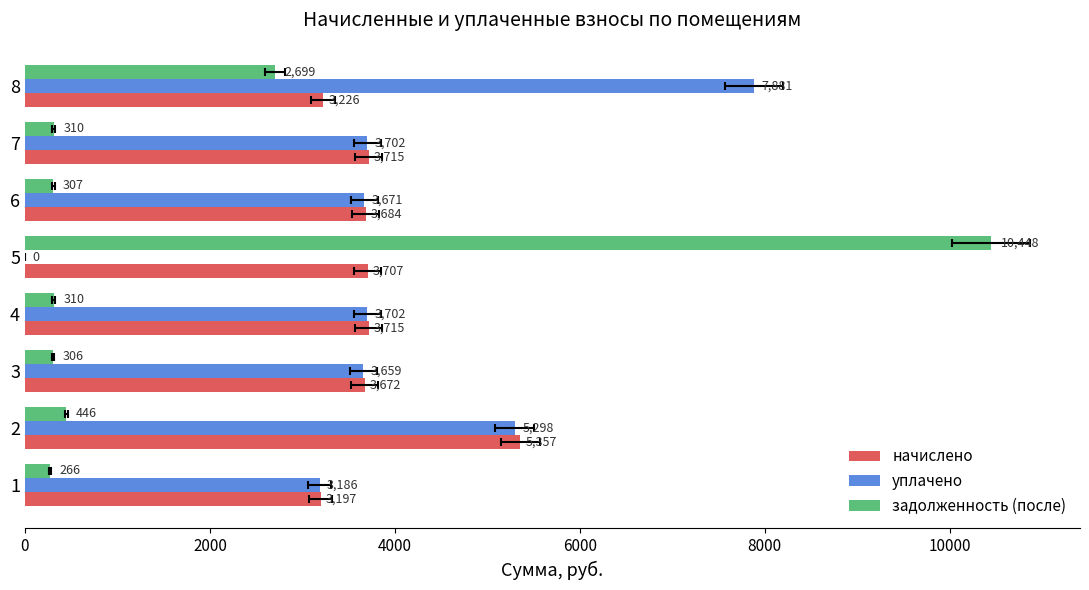

What is the value of the начислено bar at the 5th from the left?

3706.6